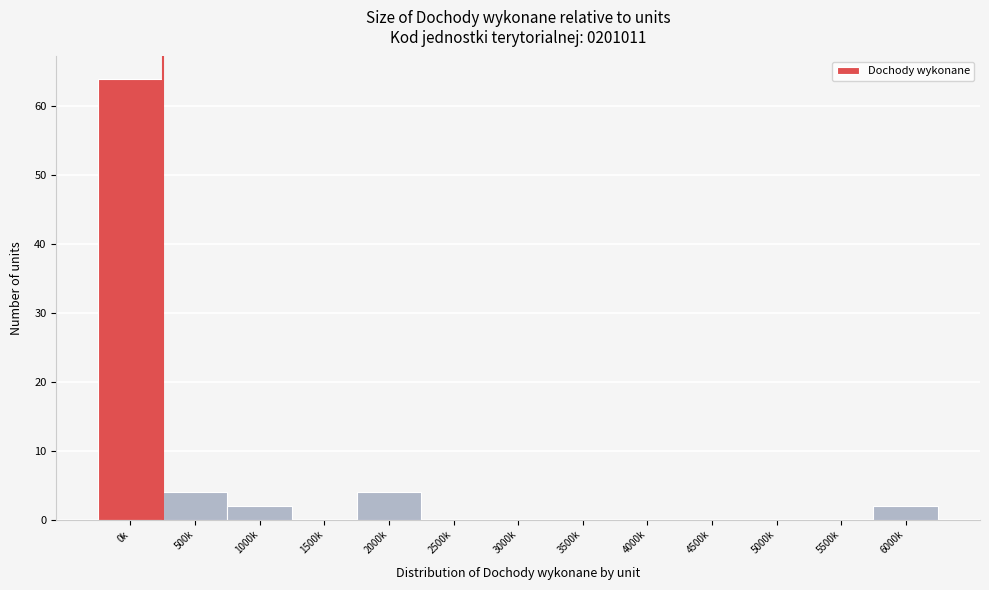

Reading left to right, what are all the values shown in this chart?

0k=64	500k=4	1000k=2	1500k=0	2000k=4	2500k=0	3000k=0	3500k=0	4000k=0	4500k=0	5000k=0	5500k=0	6000k=2